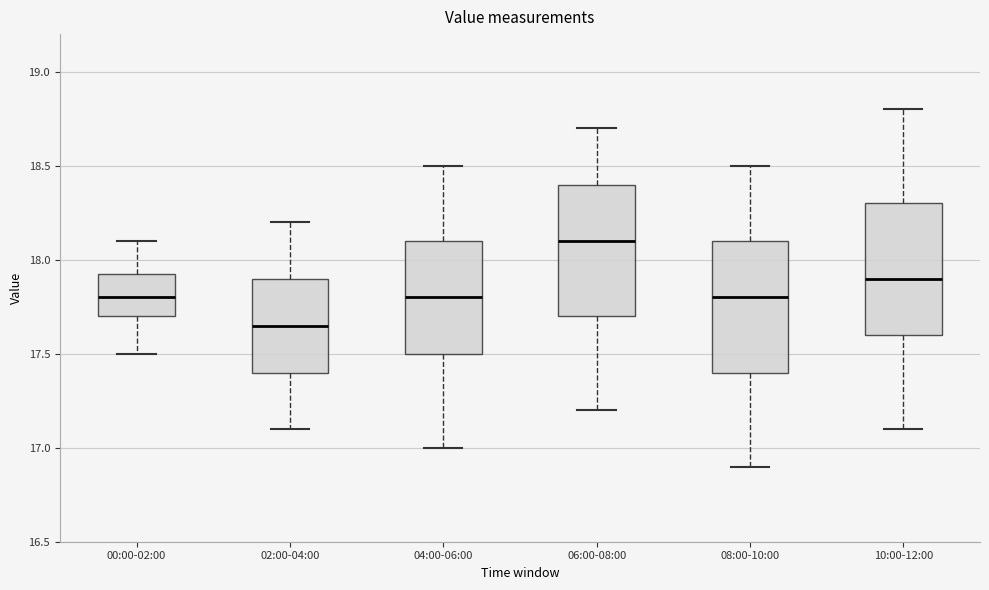

Reading left to right, read every box against the y-axis: the position of its median line, the range the box covers, and the ends of its whiskers. The values are not printed on the chart, so give them approximately, as read against the axis.

00:00-02:00: median 17.80, box 17.70 to 17.95, whiskers 17.50 to 18.10
02:00-04:00: median 17.65, box 17.40 to 17.90, whiskers 17.10 to 18.20
04:00-06:00: median 17.80, box 17.50 to 18.10, whiskers 17.00 to 18.50
06:00-08:00: median 18.10, box 17.70 to 18.40, whiskers 17.20 to 18.70
08:00-10:00: median 17.80, box 17.40 to 18.10, whiskers 16.90 to 18.50
10:00-12:00: median 17.90, box 17.60 to 18.30, whiskers 17.10 to 18.80